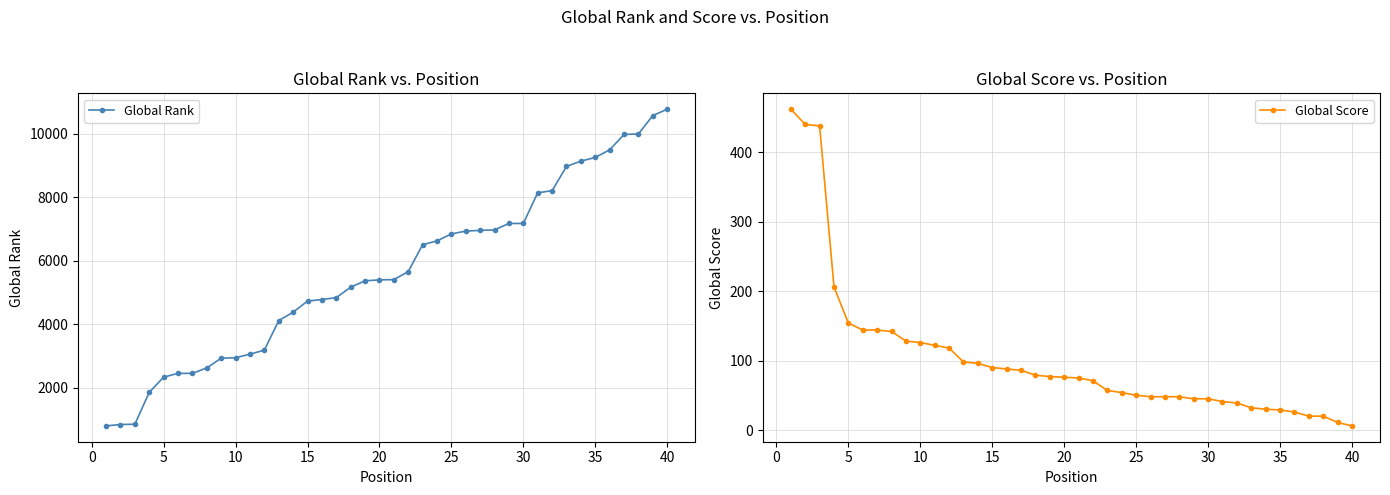

How many distinct data groups are displayed?

2